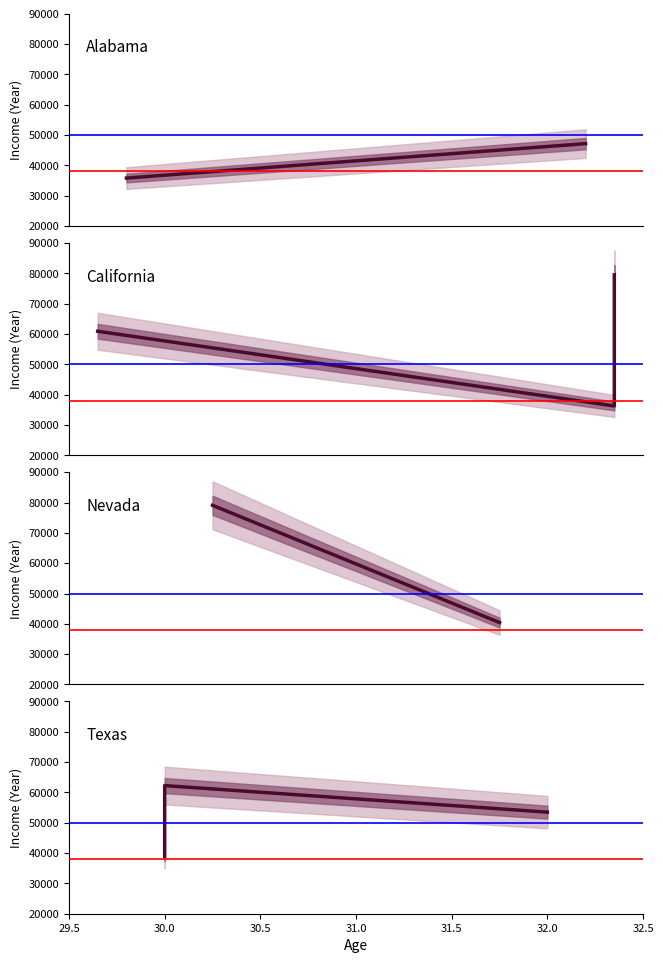

What is the minimum value shown in the chart?

35803